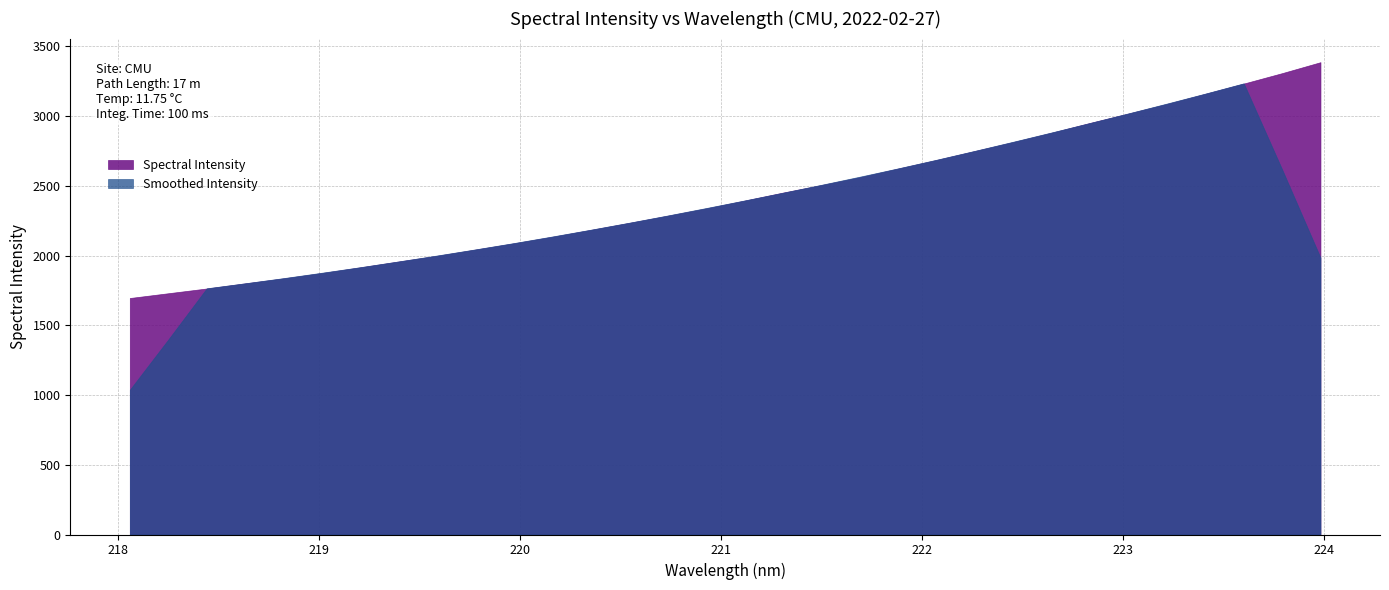

What is the label of the 5th point from the left?

218.8244